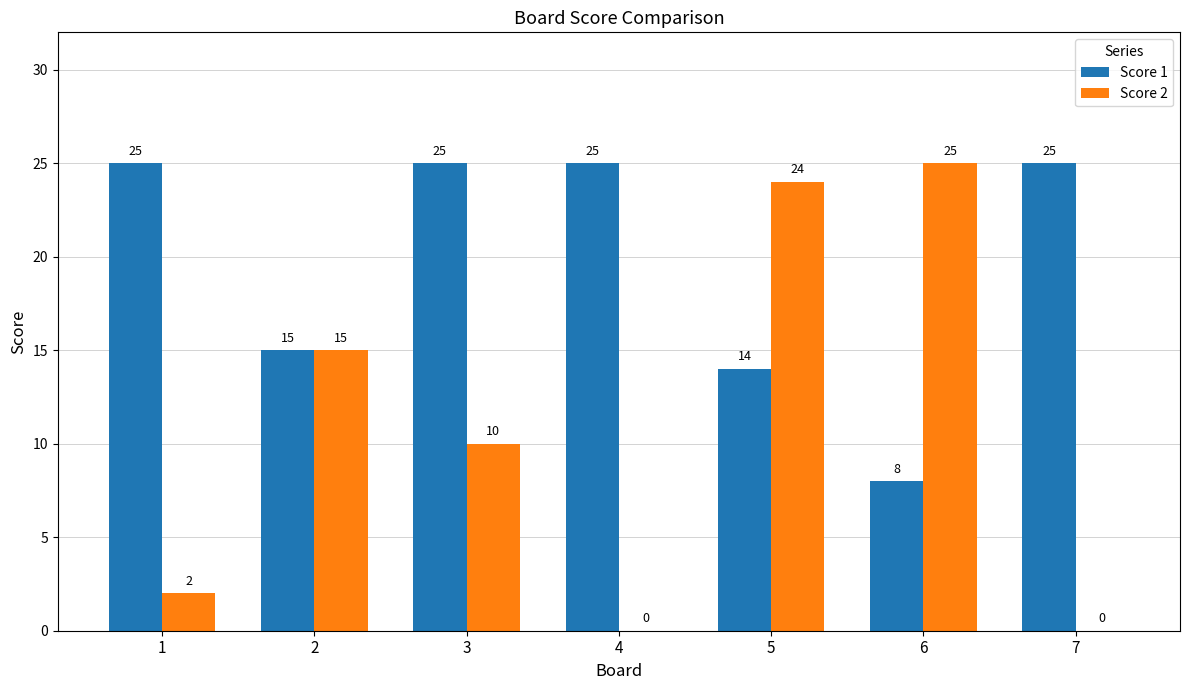

Reading right to left, extract all data points from this chart.

Score 1: 25	8	14	25	25	15	25
Score 2: 0	25	24	0	10	15	2